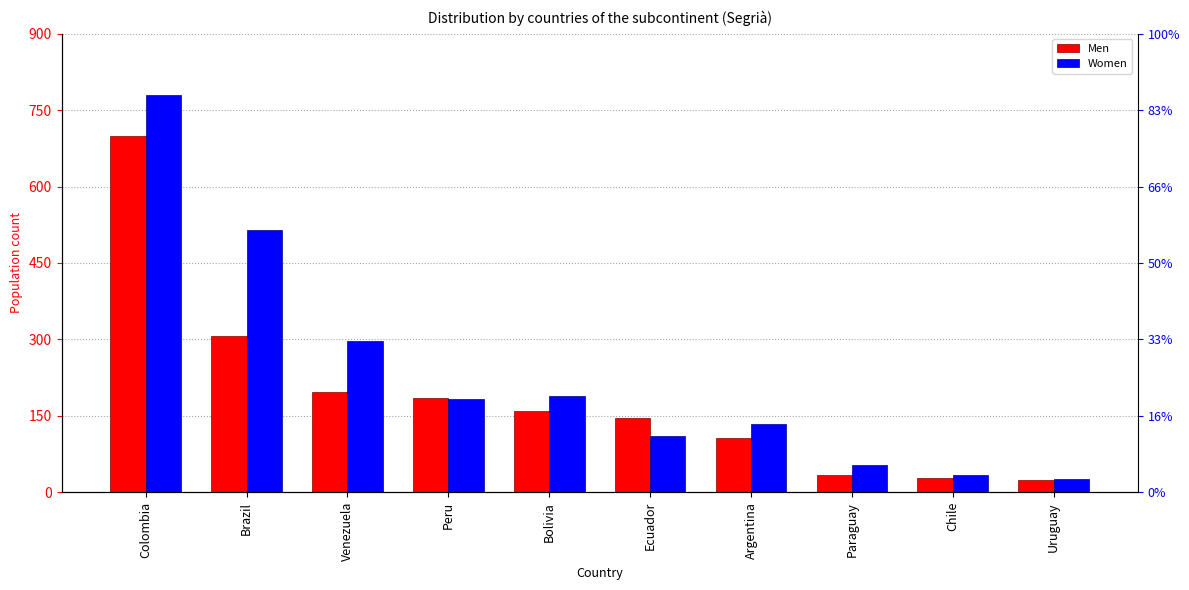

What is the sum of all Women values?

2321